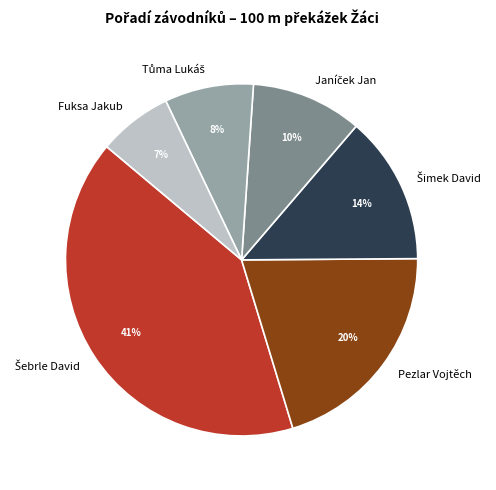

Is the sum of Fuksa Jakub and Pezlar Vojtěch greater than half?

No